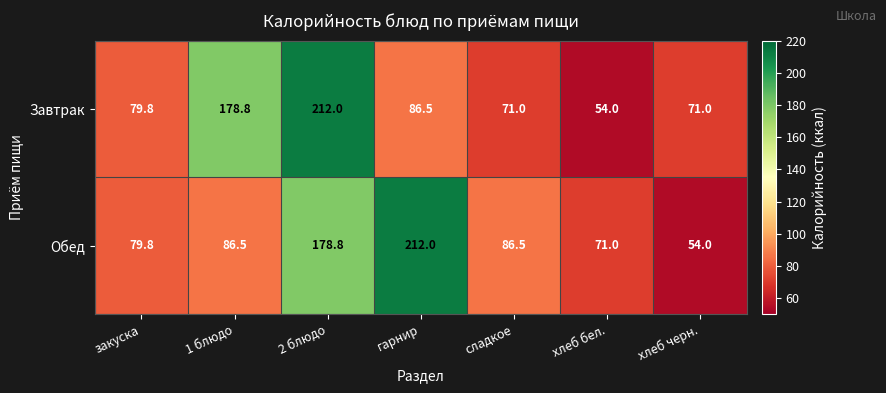

Is it true that Завтрак equals 71.0 at сладкое?

True